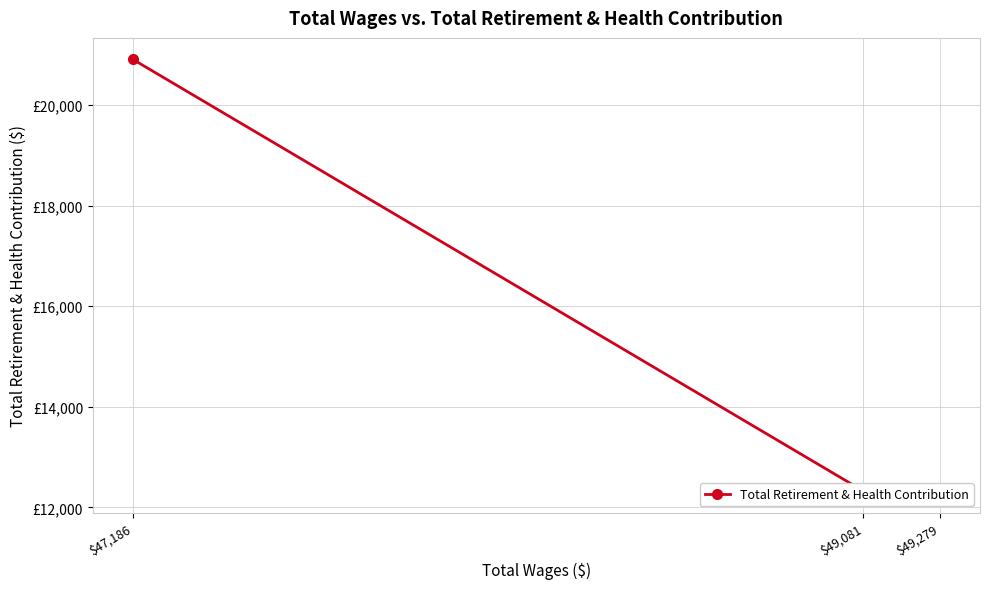

What is the average value?

15207